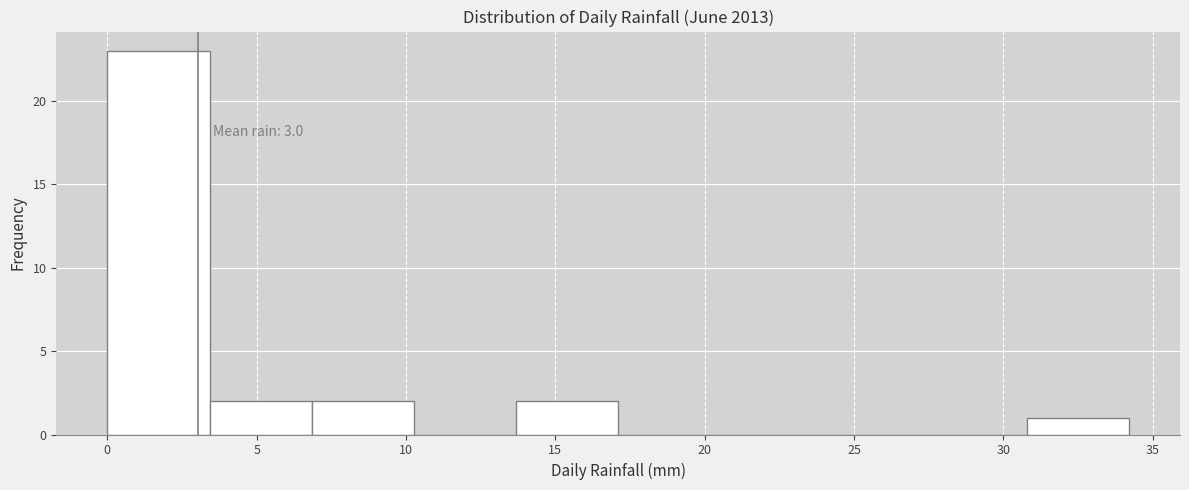

Which range on the x-axis has the tallest bar?

0.0 to 3.5